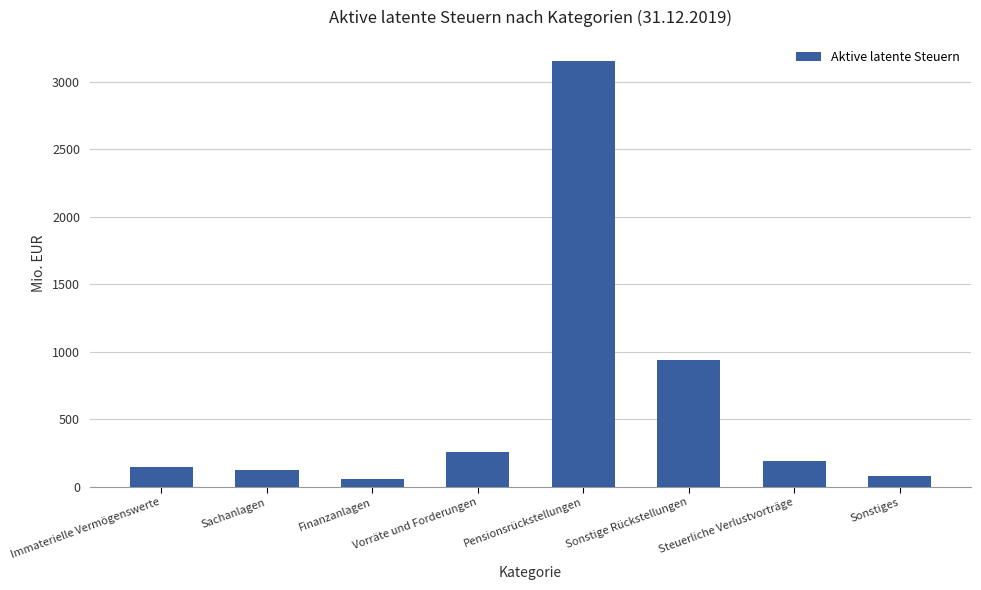

What is the change in value from Finanzanlagen to Steuerliche Verlustvorträge?

+139